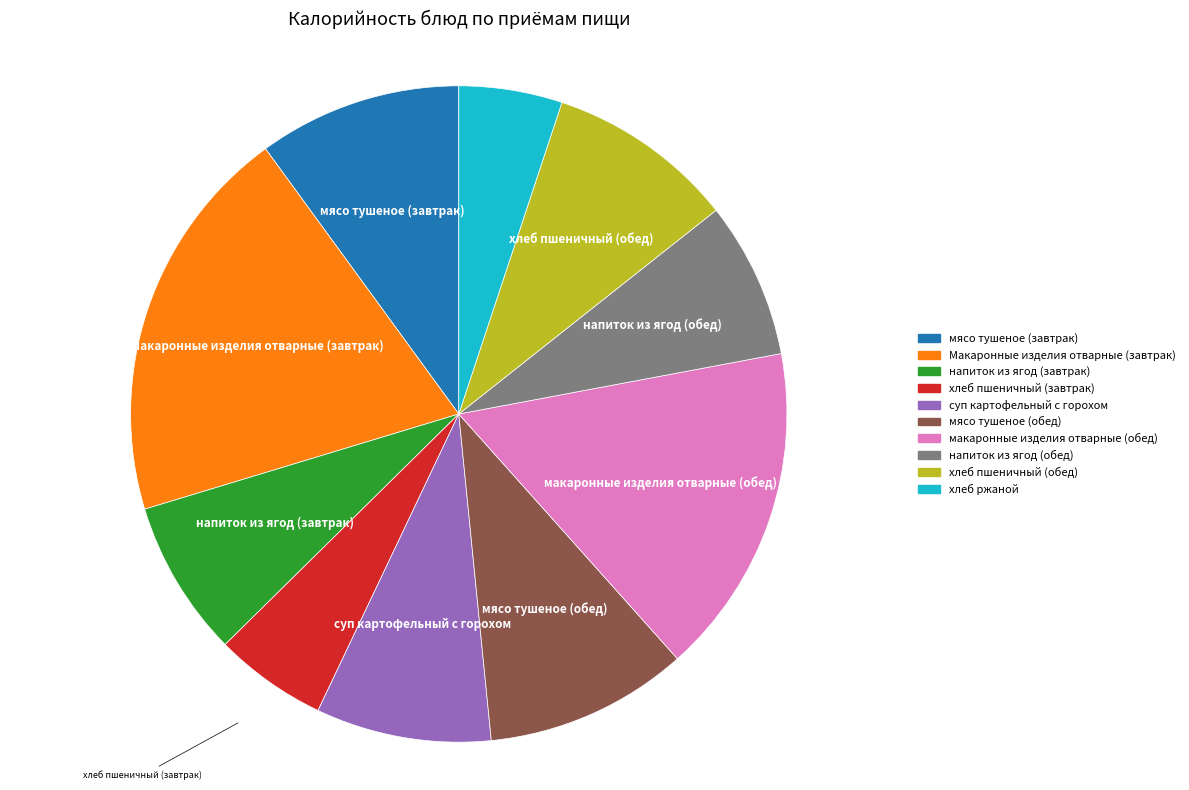

Is it true that напиток из ягод (завтрак) is 19% of the pie?

False